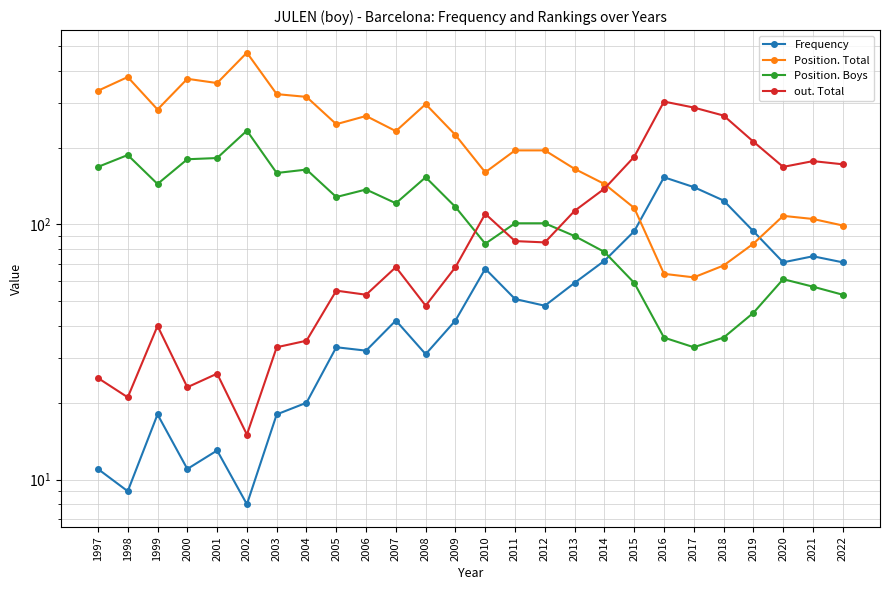

At how many categories does at least one series exceed 37?

26